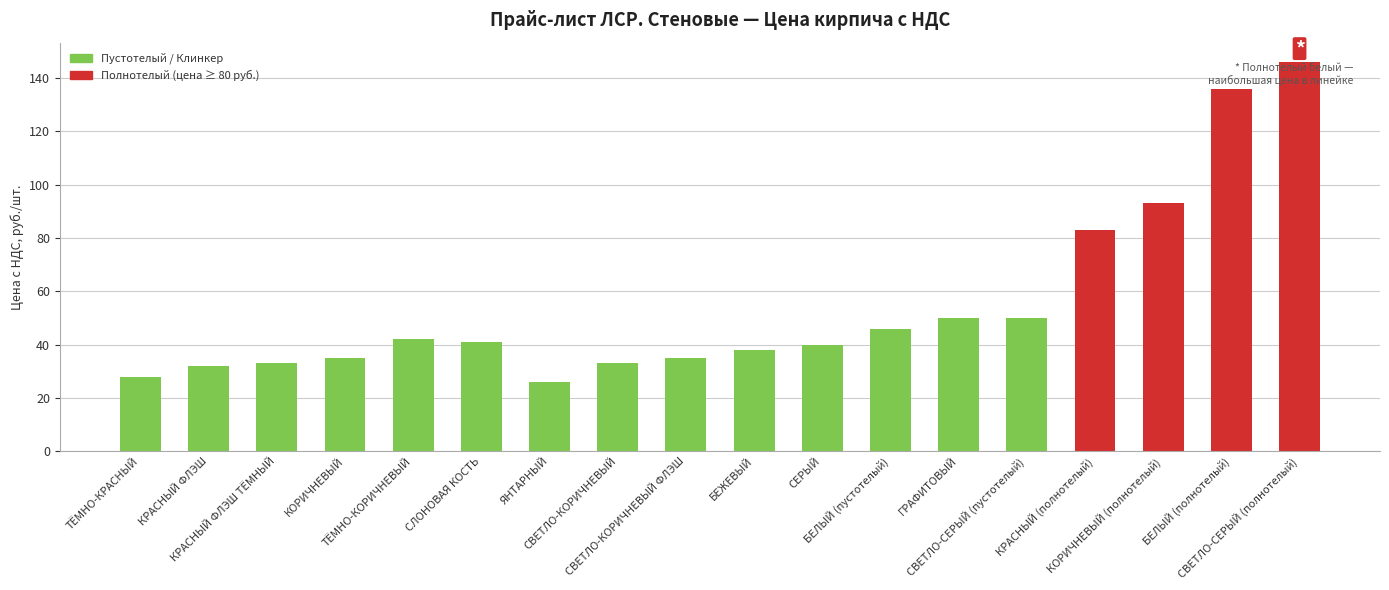

Reading right to left, transcribe all the data shown in this chart.

145.9	135.9	92.9	82.9	49.9	49.9	45.9	39.9	37.9	34.9	32.9	25.9	40.9	41.9	34.9	32.9	31.9	27.9